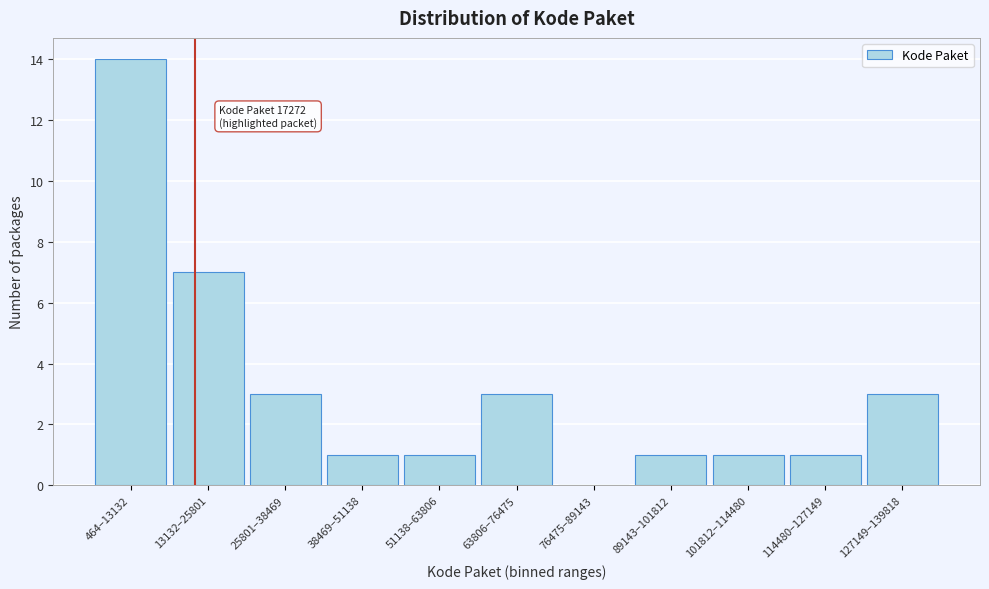

Reading left to right, transcribe all the data shown in this chart.

464–13132=14	13132–25801=7	25801–38469=3	38469–51138=1	51138–63806=1	63806–76475=3	76475–89143=0	89143–101812=1	101812–114480=1	114480–127149=1	127149–139818=3